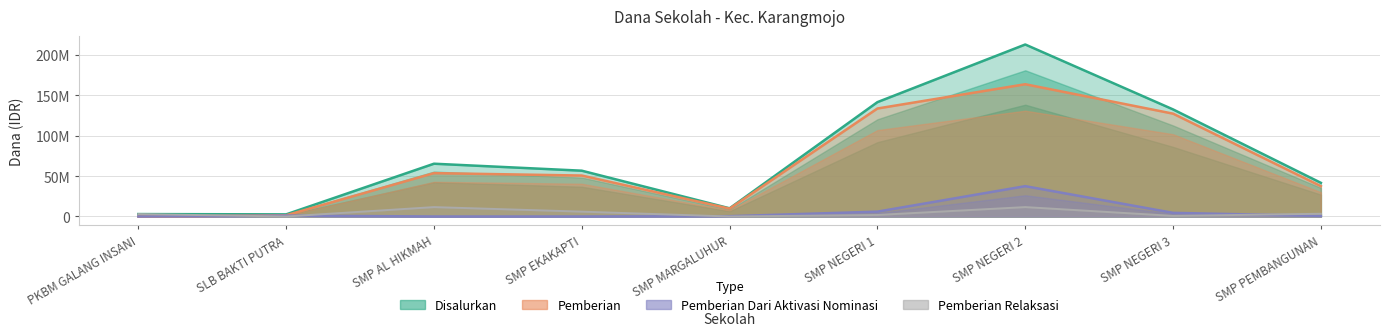

What are all the series names shown in the legend?

Disalurkan, Pemberian, Pemberian Dari Aktivasi Nominasi, Pemberian Relaksasi